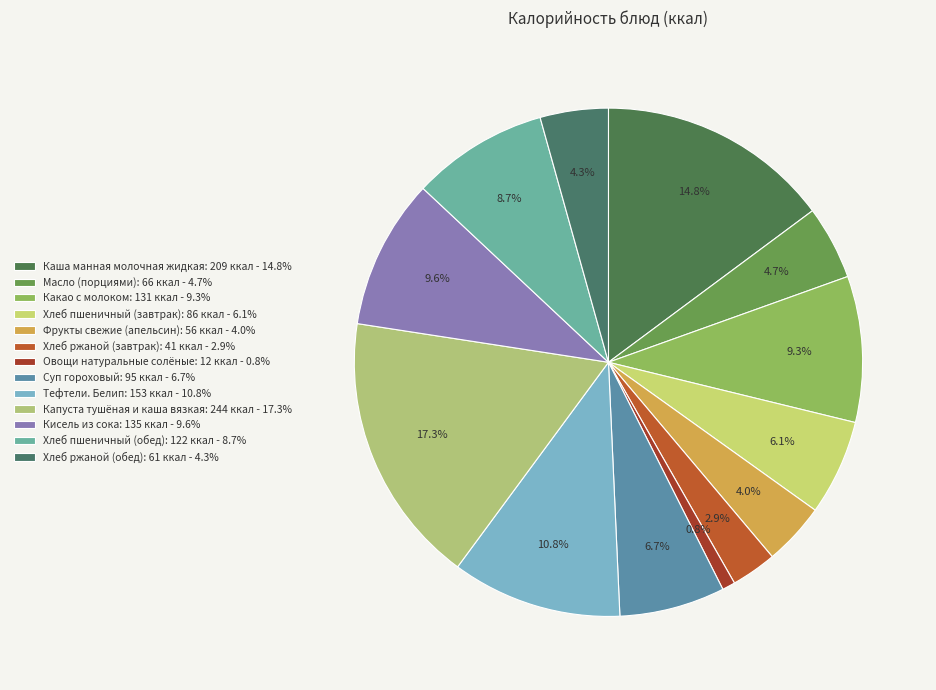

To the nearest percent, what percentage of the pie is Тефтели. Белип?

11%